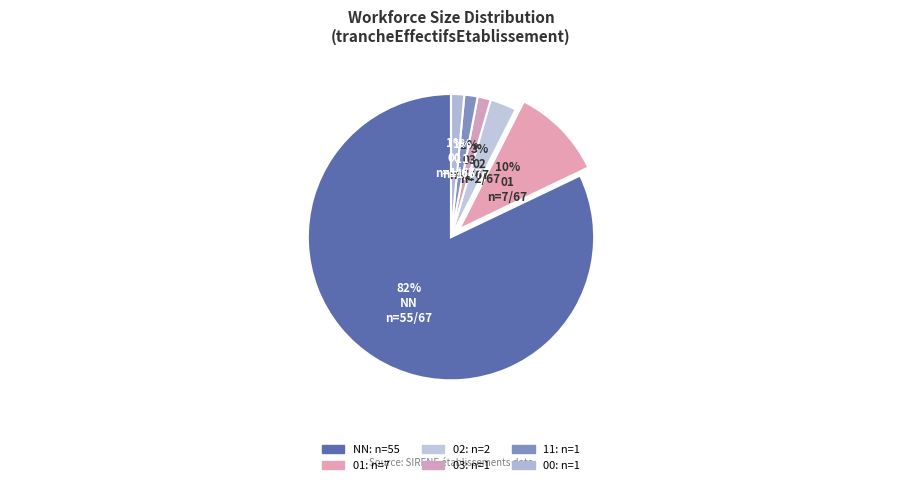

Rank the categories by value from highest to lowest.

NN, 01, 02, 03, 11, 00